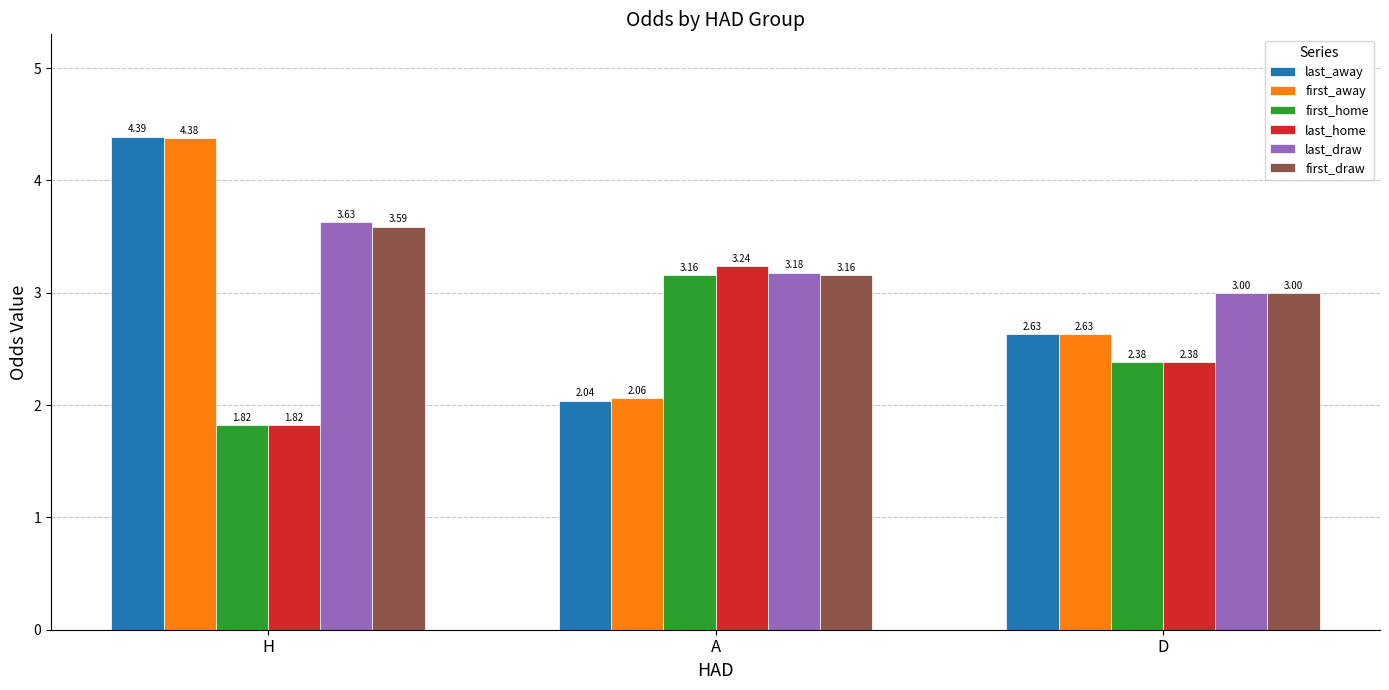

Which series has the widest spread of values?

last_away